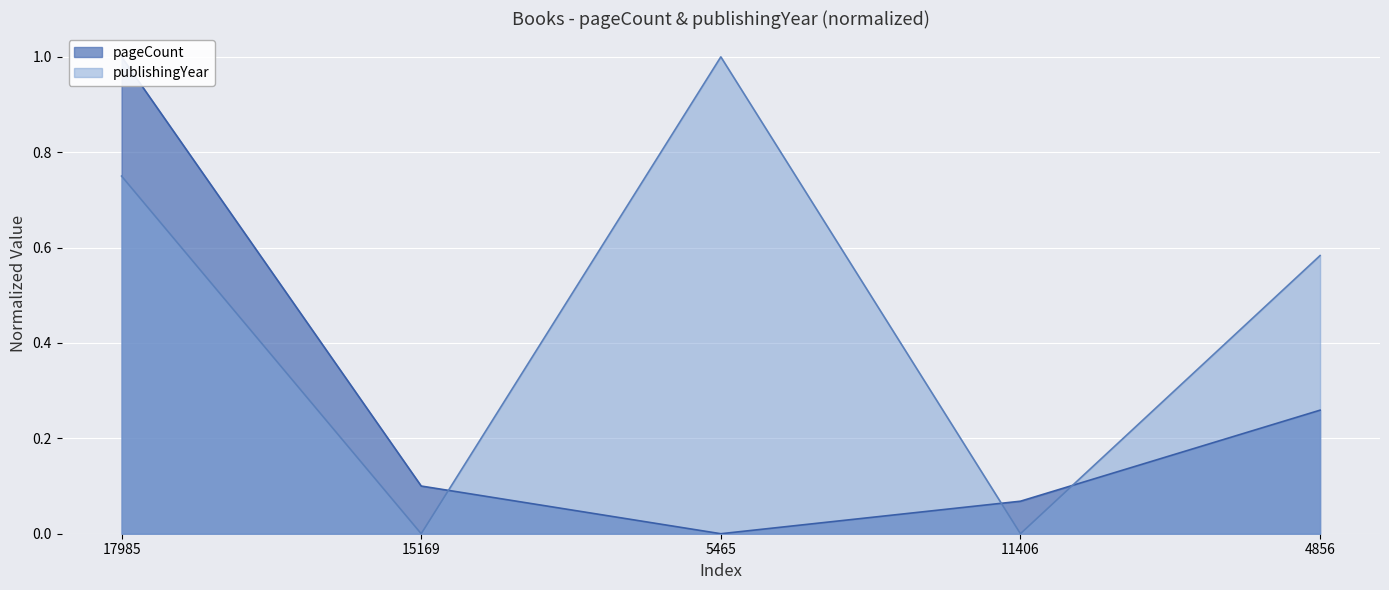

Between 15169 and 4856, which is larger?

4856